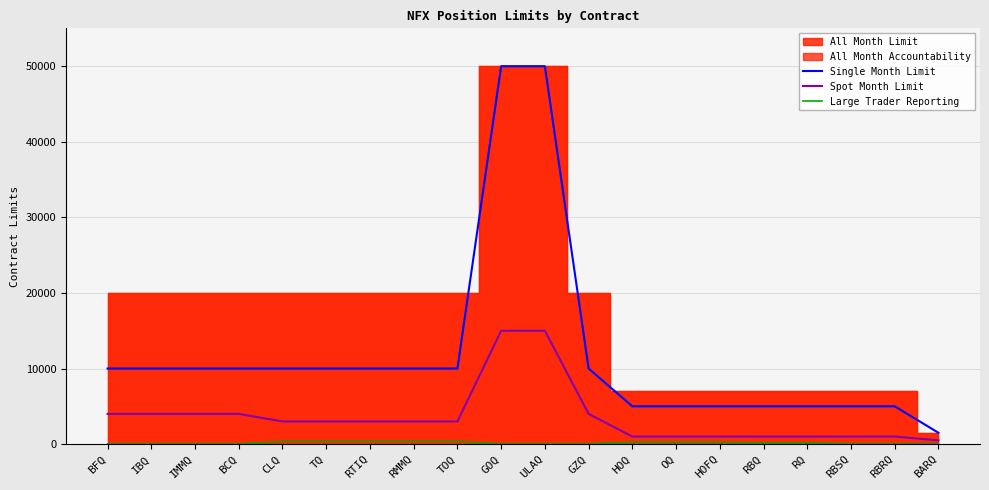

The value of Single Month Limit at GOQ is 50000. True or false?

True